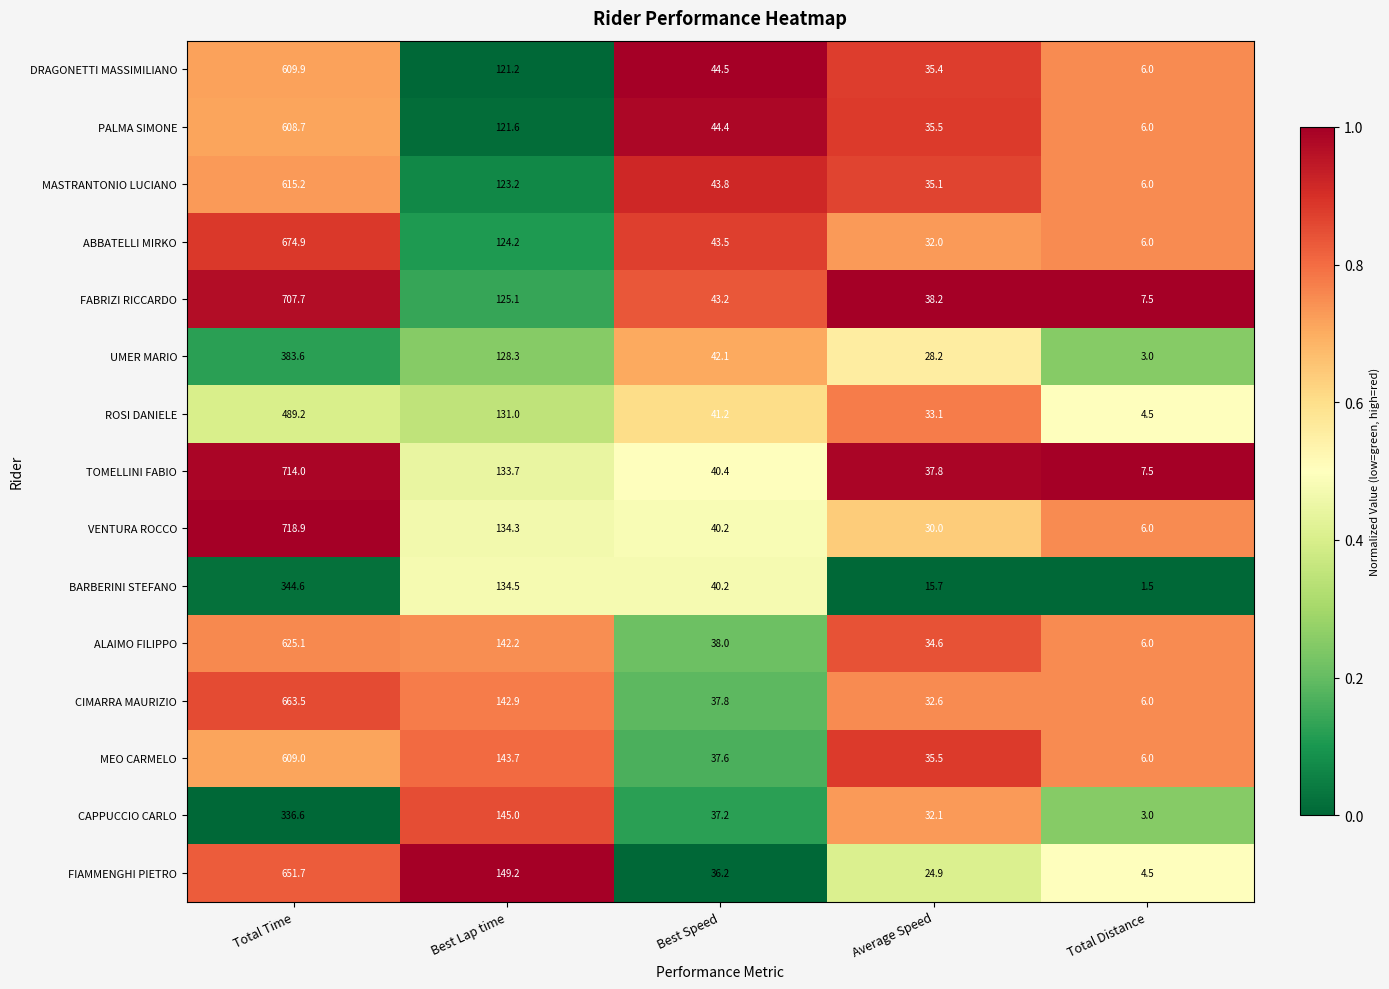

At which category is the sum across all series the highest?

Total Time